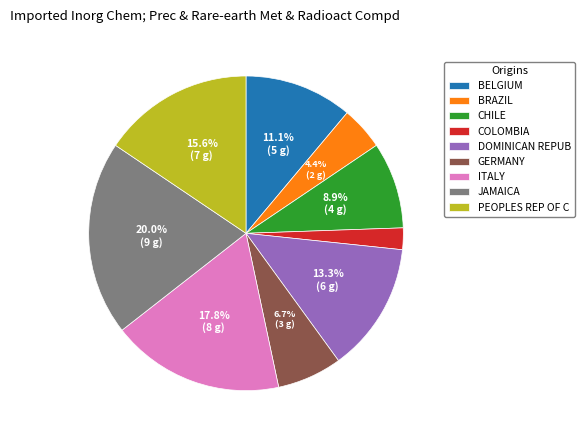

Which category has the biggest portion of the pie?

JAMAICA